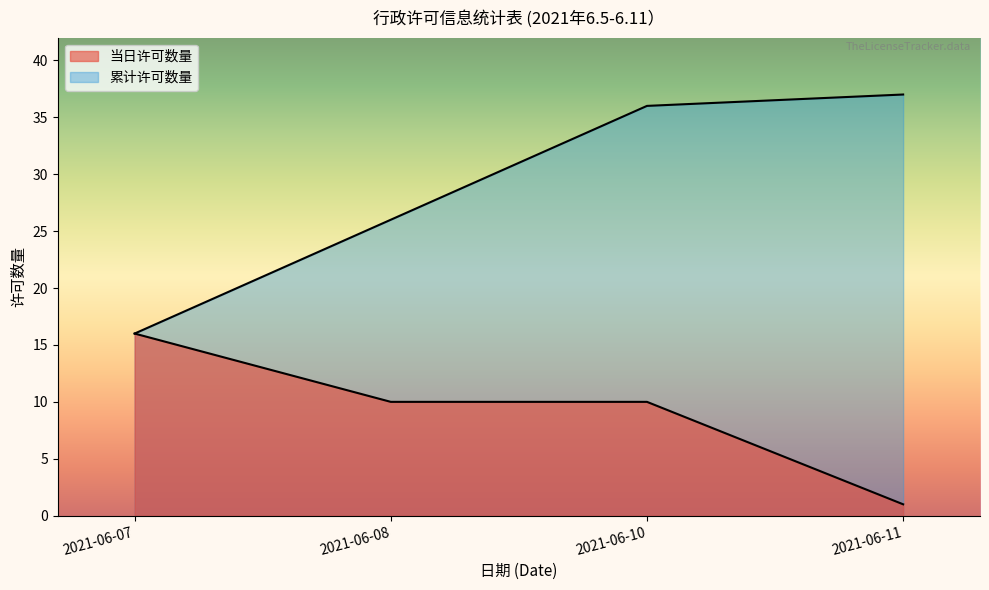

True or false: cumulative_count and 食品经营许可证 cross at least once.

False